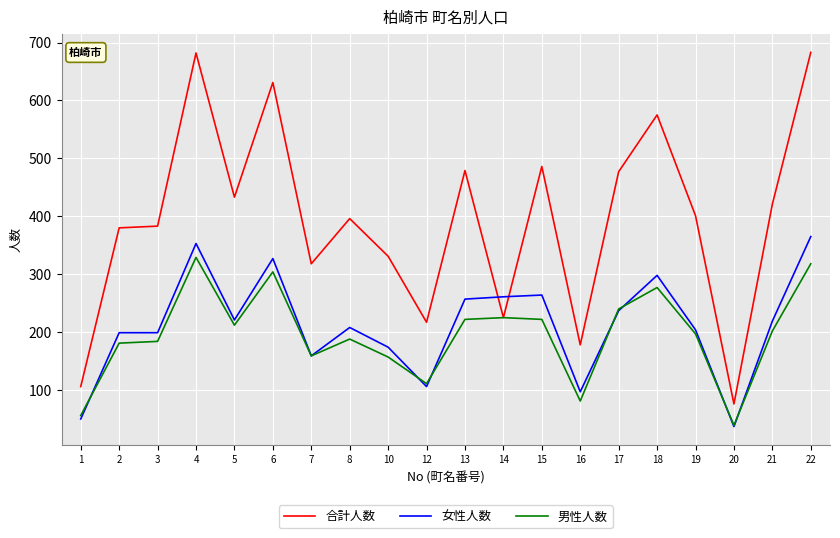

Rank the series by their maximum value, from lowest to highest.

男性人数, 女性人数, 合計人数